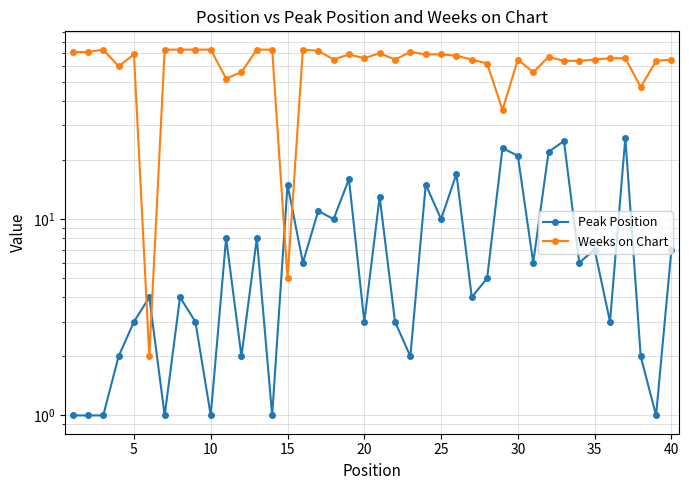

Rank the series by their average value, from lowest to highest.

Peak Position, Weeks on Chart